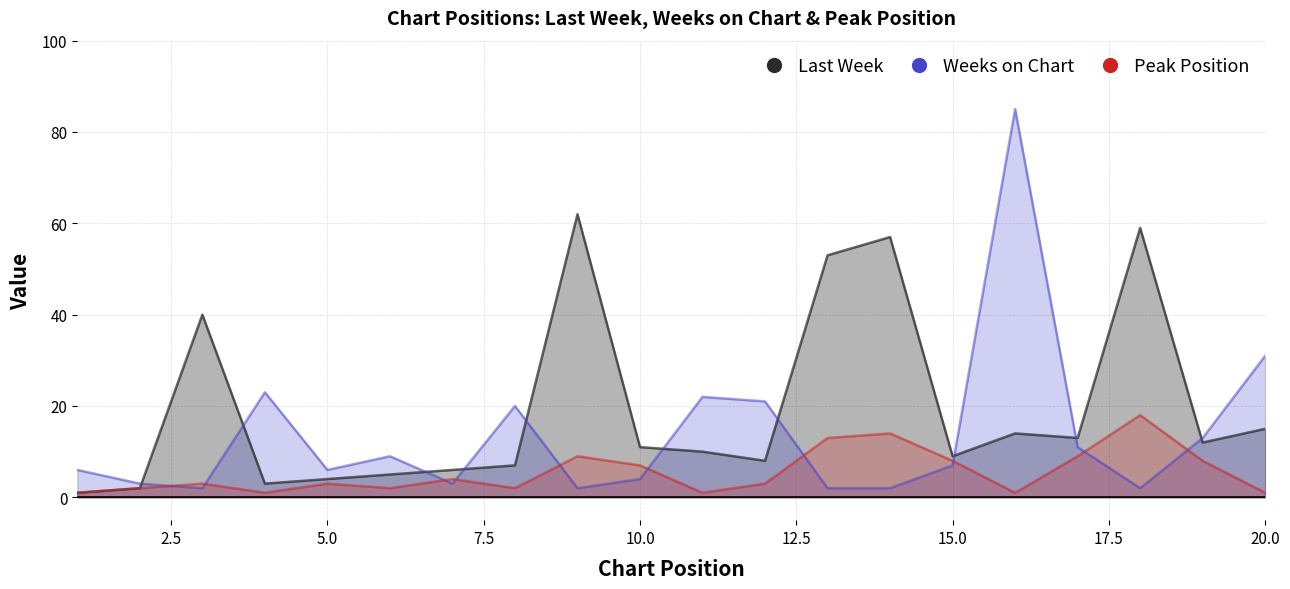

Rank the series by their average value, from highest to lowest.

Last Week, Weeks on Chart, Peak Position